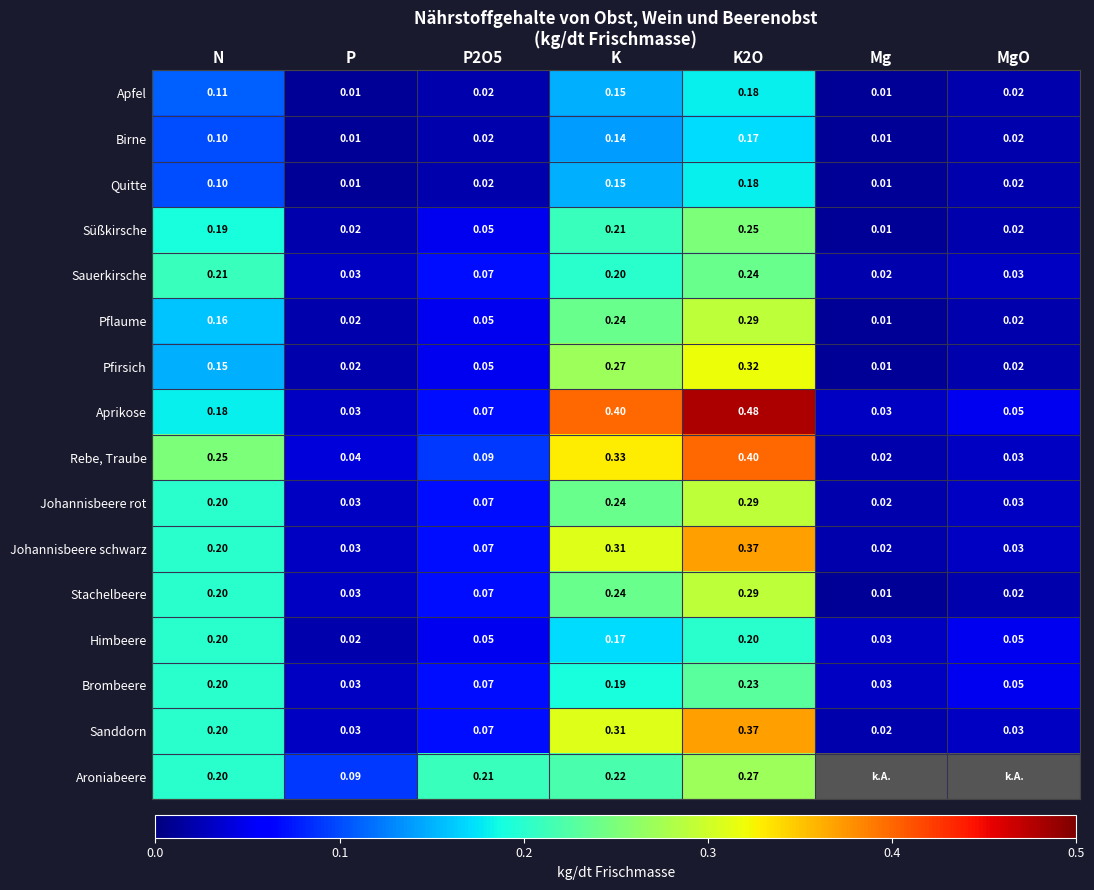

Is the value of Stachelbeere at K greater than the value of Rebe, Traube at Mg?

Yes